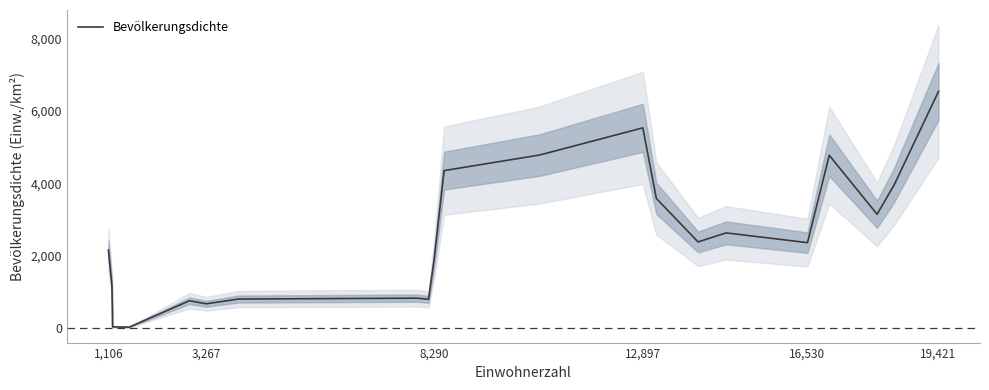

How many distinct data groups are displayed?

1